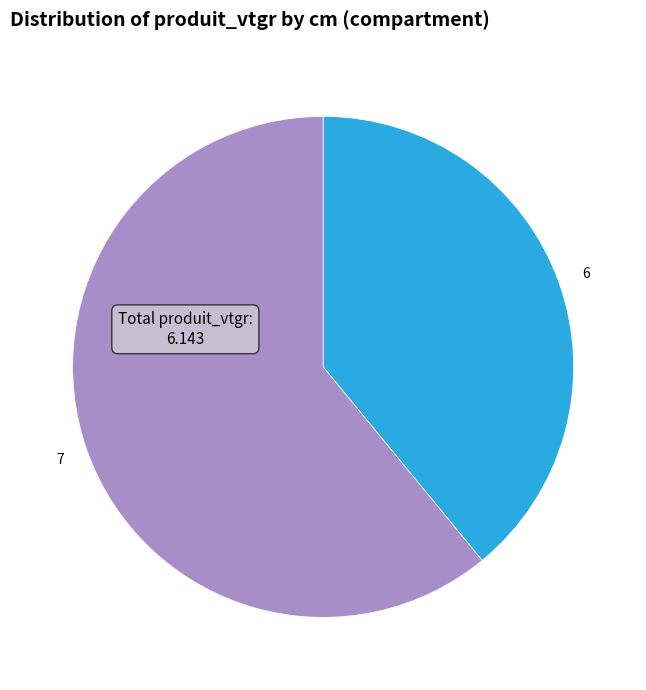

How many segments does this pie chart have?

2